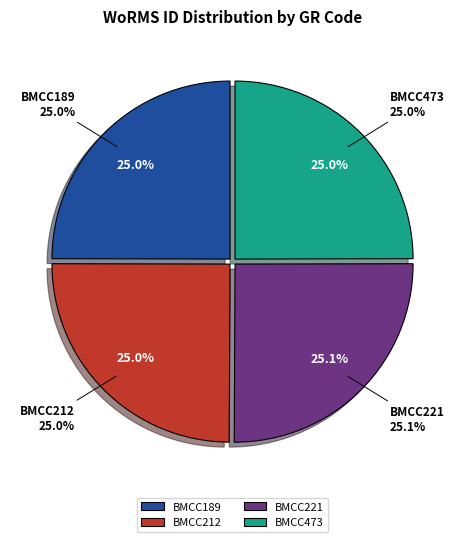

To the nearest percent, what percentage of the pie is BMCC473?

25%